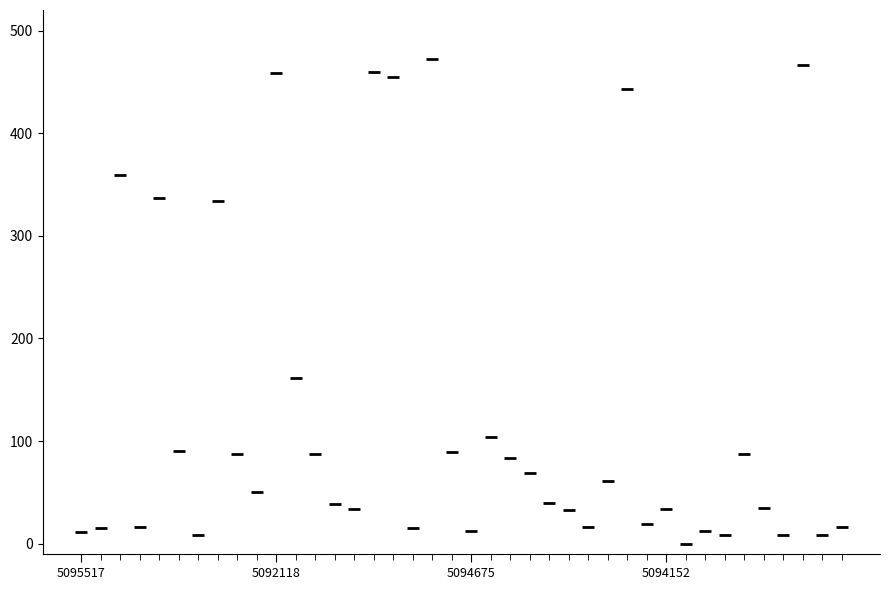

What Y value in the scatter plot is closest to 236?

161